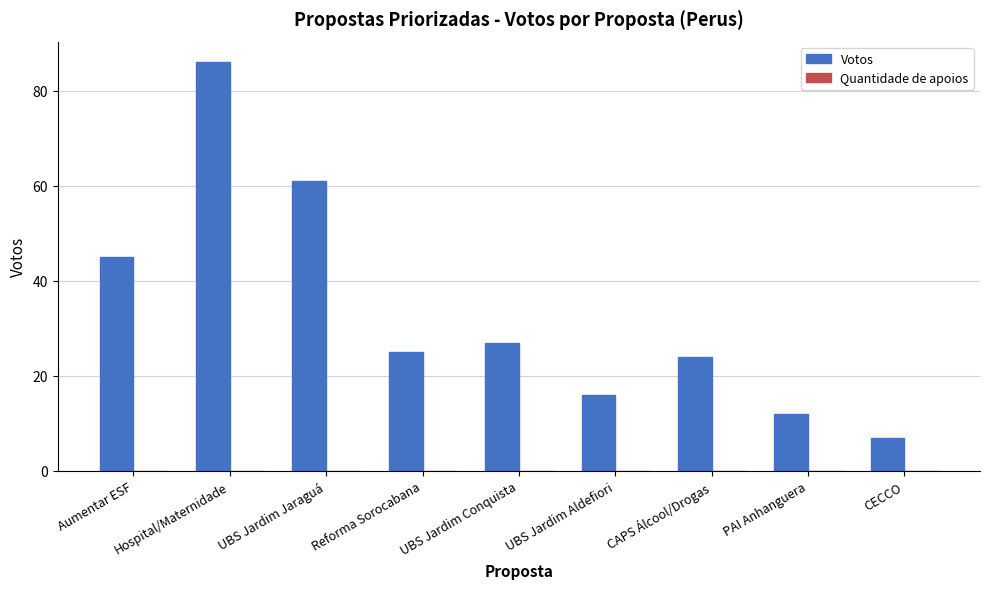

Are the bars grouped side by side (vs. stacked)?

No